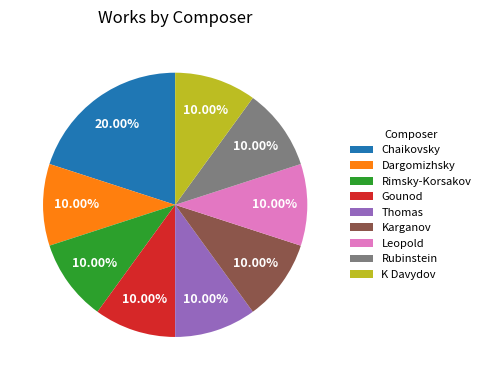

What is the largest slice in the pie chart?

Chaikovsky